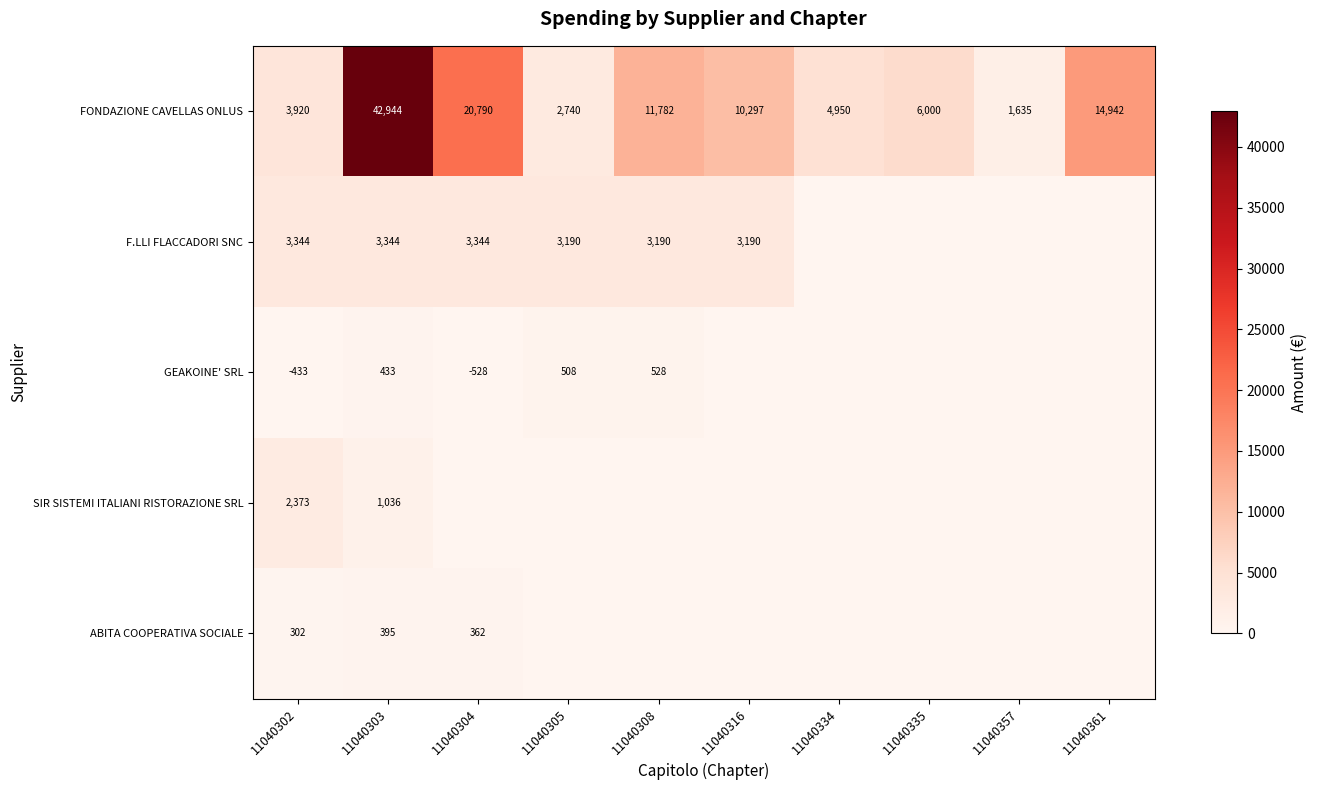

At which label does FONDAZIONE CAVELLAS ONLUS reach its minimum?

11040357